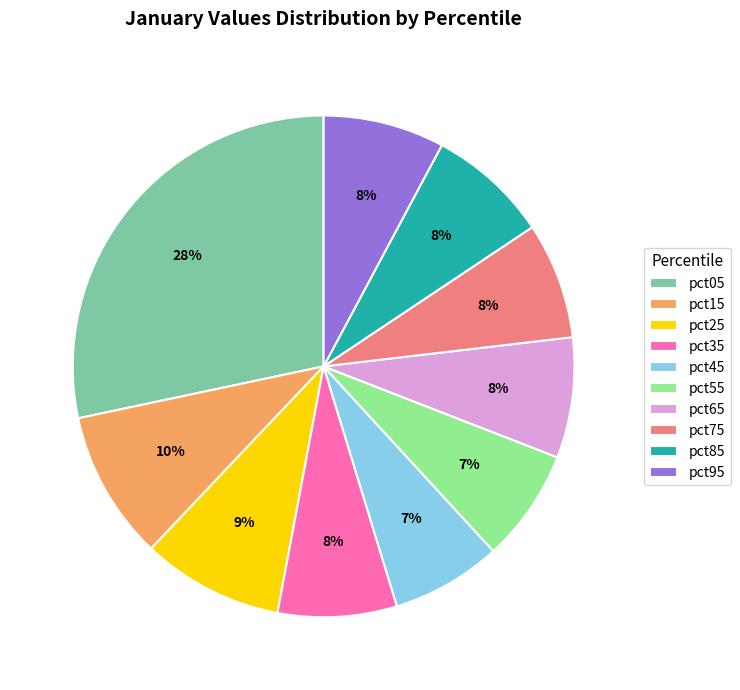

To the nearest percent, what percentage of the pie is pct65?

8%